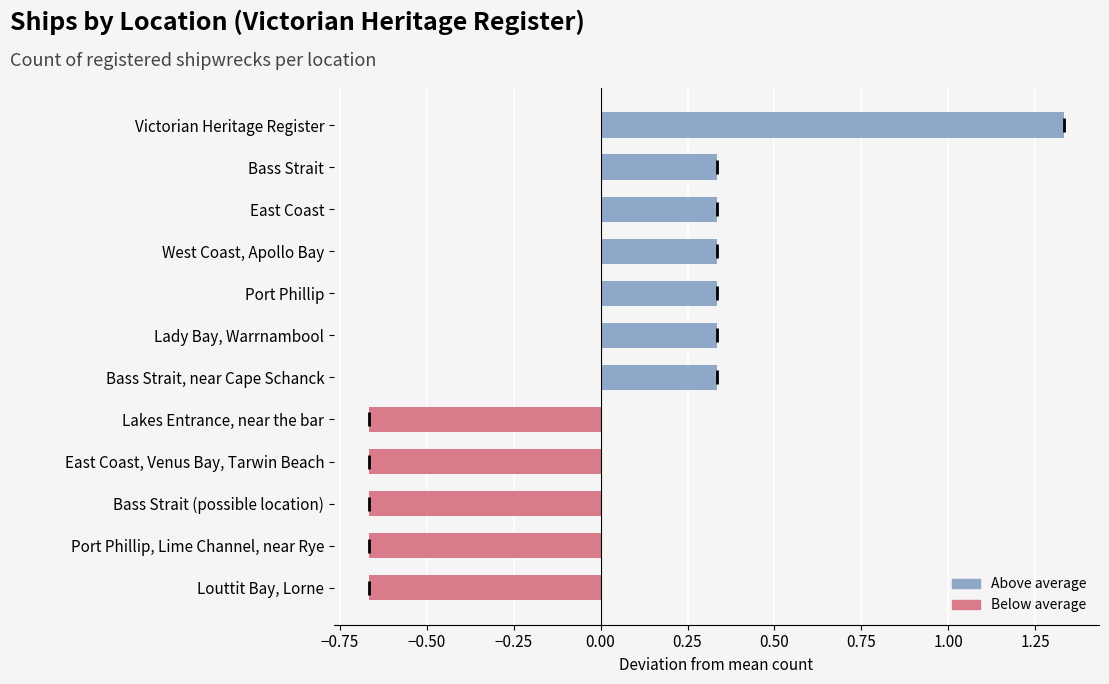

The chart shows a value of 0.9 at Victorian Heritage Register. True or false?

False